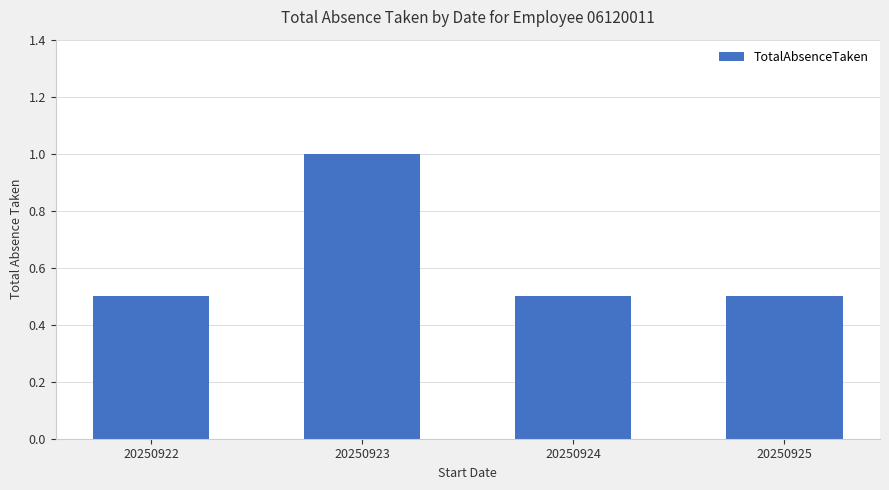

At which category does the chart reach its peak across all series?

20250923